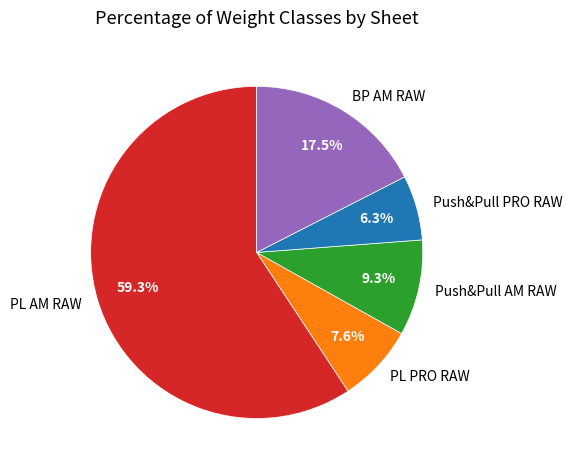

Rank the categories by value from lowest to highest.

Push&Pull PRO RAW, PL PRO RAW, Push&Pull AM RAW, BP AM RAW, PL AM RAW